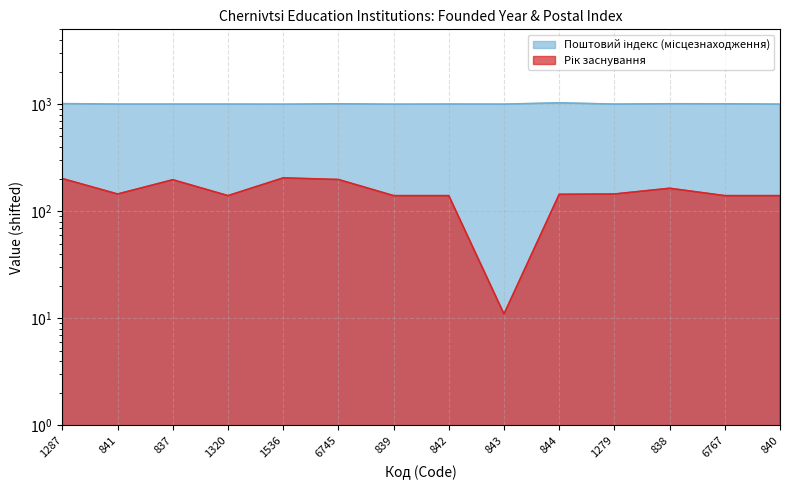

Reading left to right, what are all the values shown in this chart?

Рік заснування: 202	145	197	140	205	198	140	140	11	144	145	164	140	140
Поштовий індекс: 1012	1002	1002	1002	1000	1008	1000	1003	1001	1029	1002	1009	1008	1001